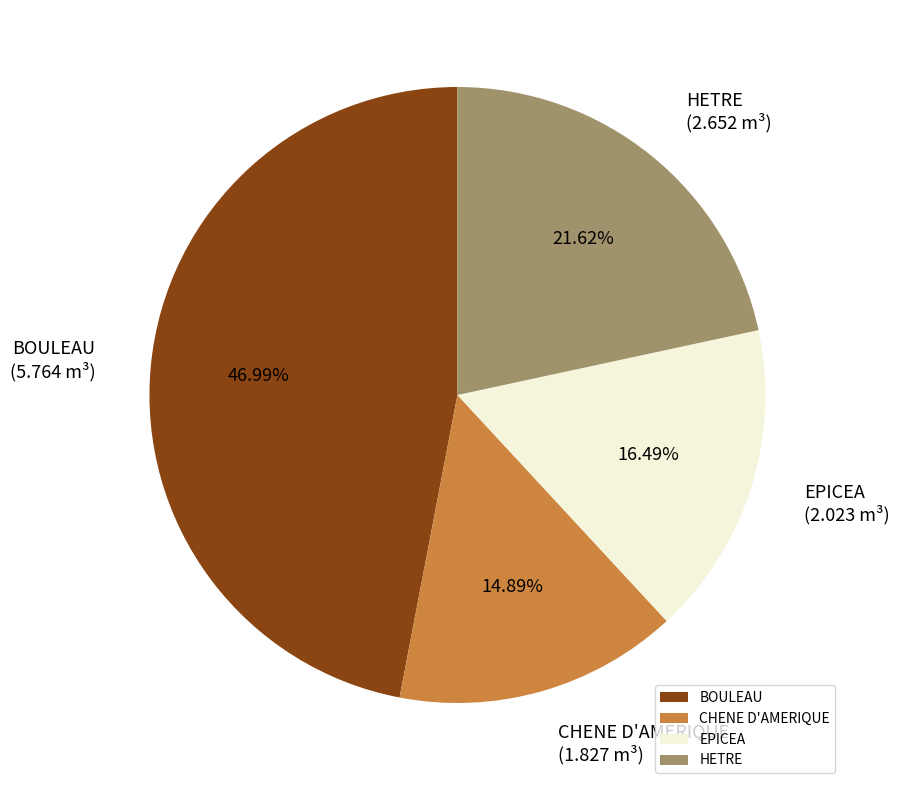

How many segments does this pie chart have?

4